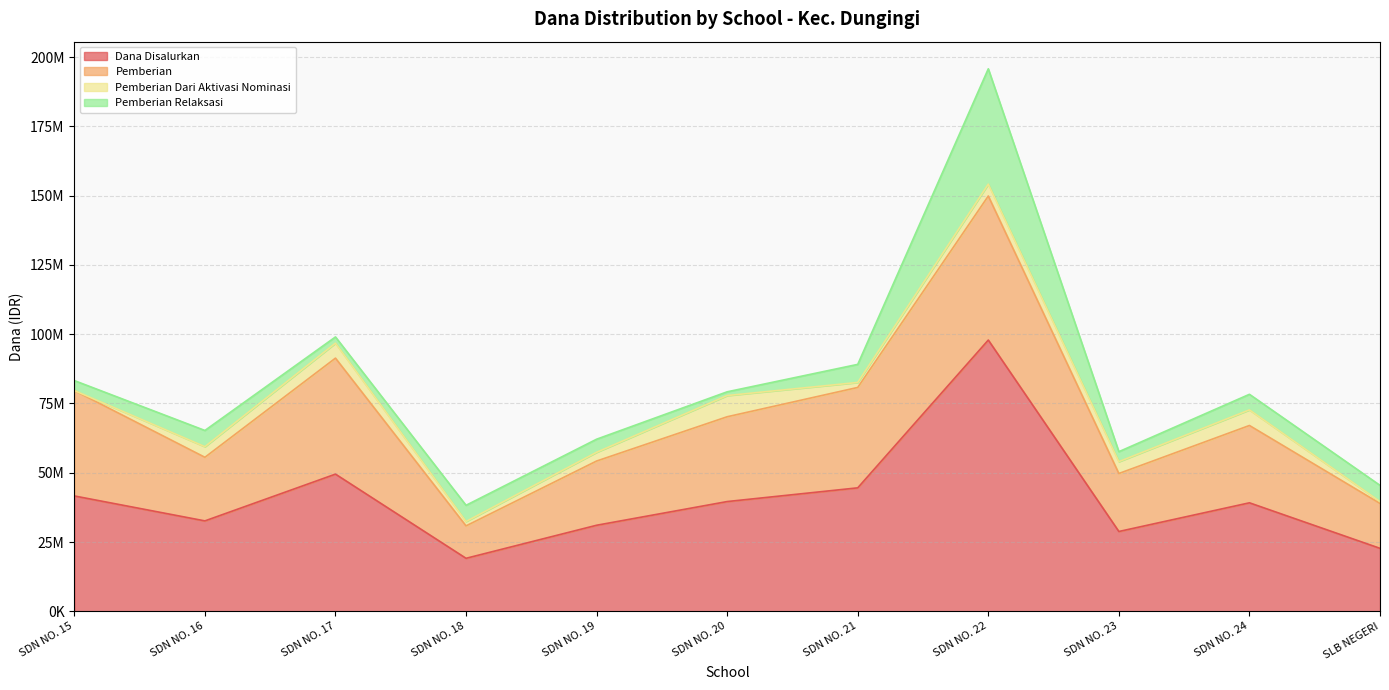

What is the approximate value of Pemberian at SDN NO. 24, to the nearest 10?

27900000